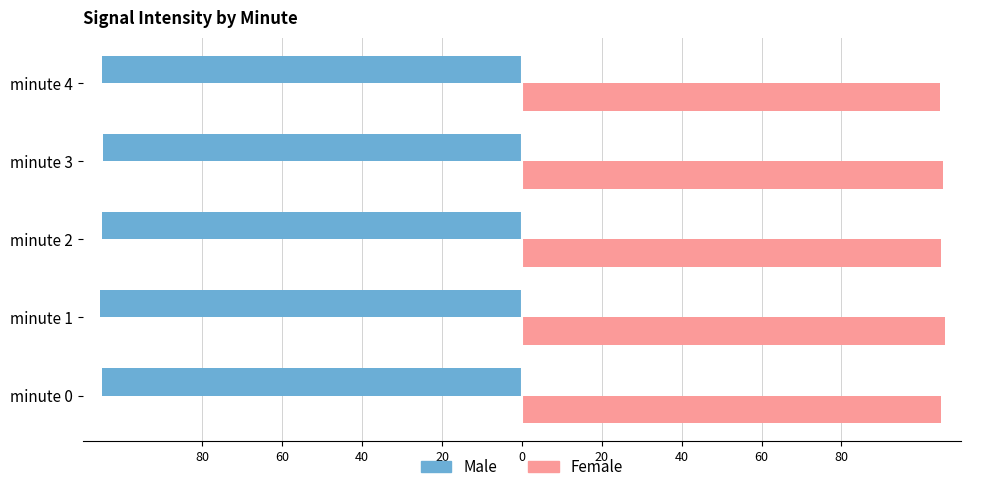

What are all the series names shown in the legend?

Male, Female